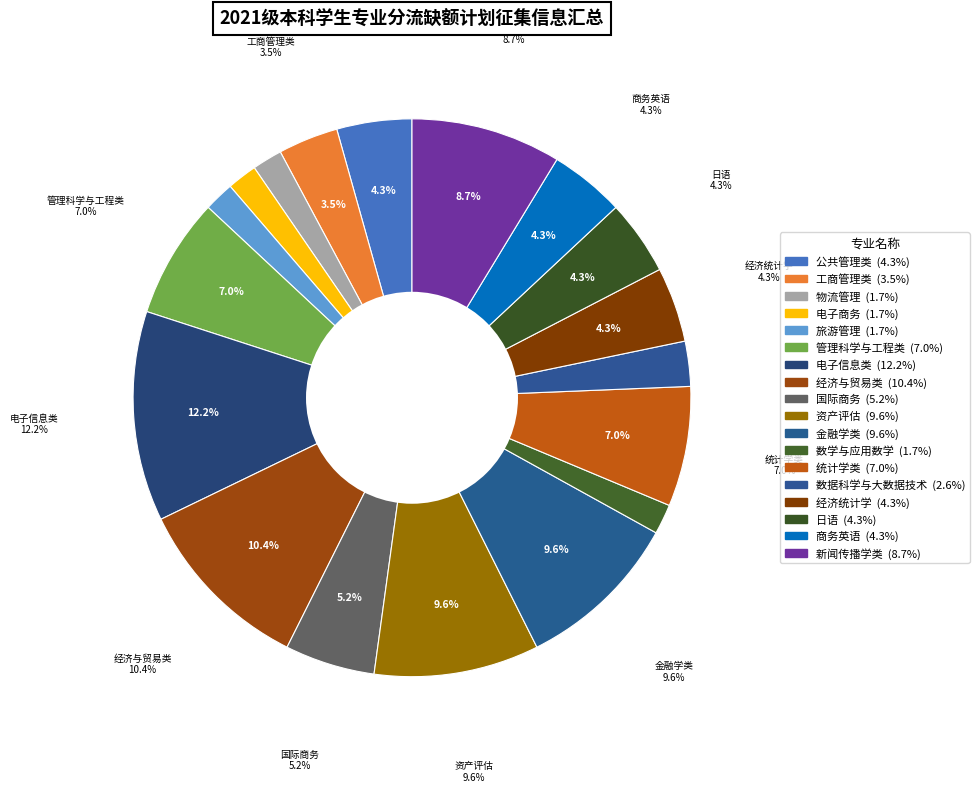

What is the ratio of the value at 统计学类 to the value at 物流管理?

4.0